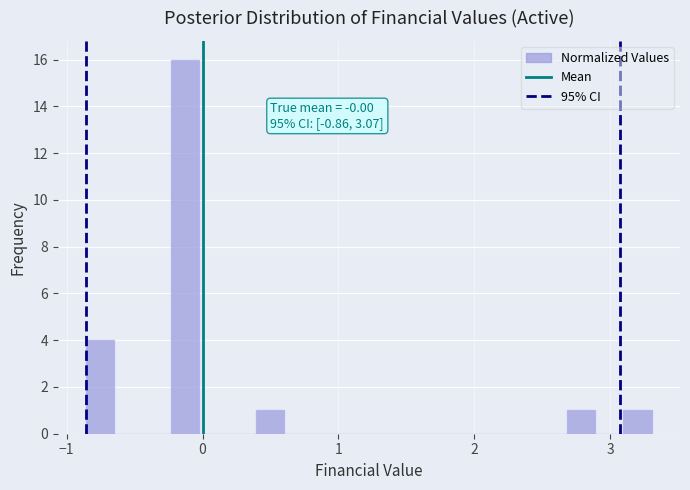

Read against the x-axis, roughly where is the centre of the tallest bar?

-0.1